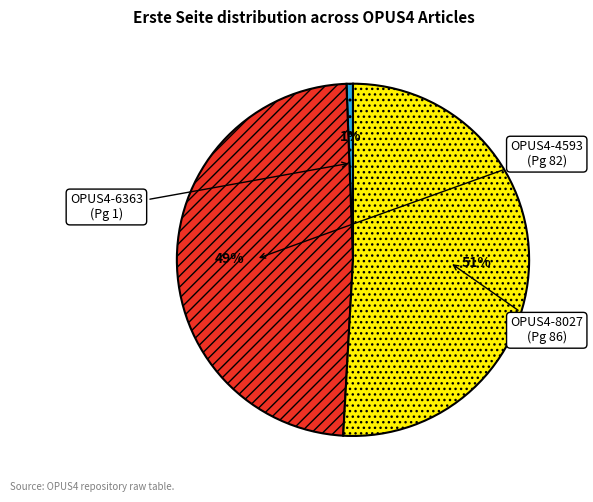

How many segments does this pie chart have?

3